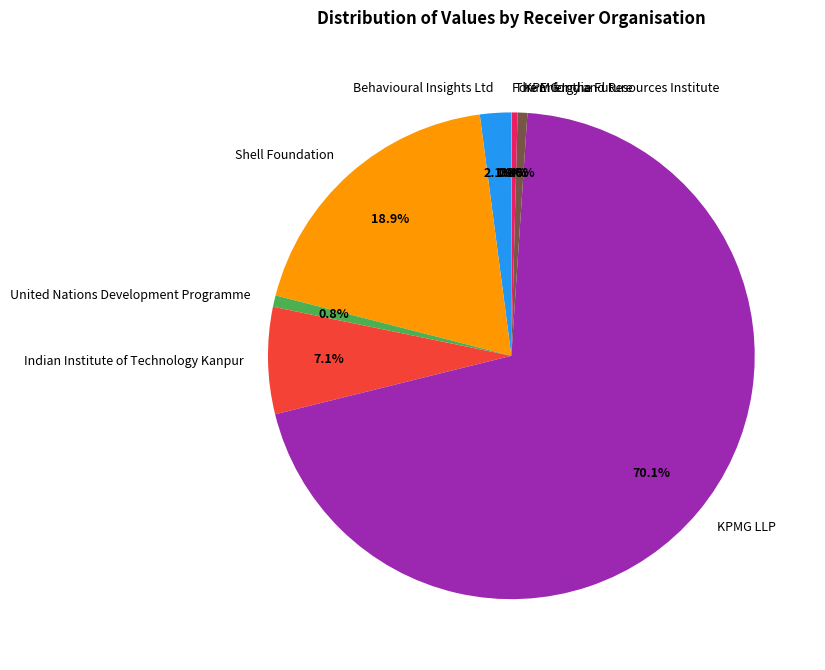

Does Indian Institute of Technology Kanpur represent more than half of the total?

No